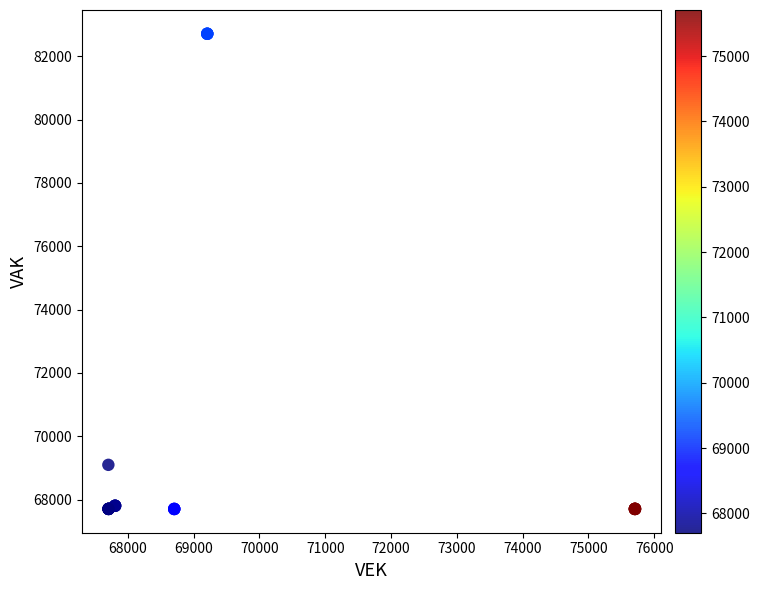

What Y value in the scatter plot is closest to 75206?

69098